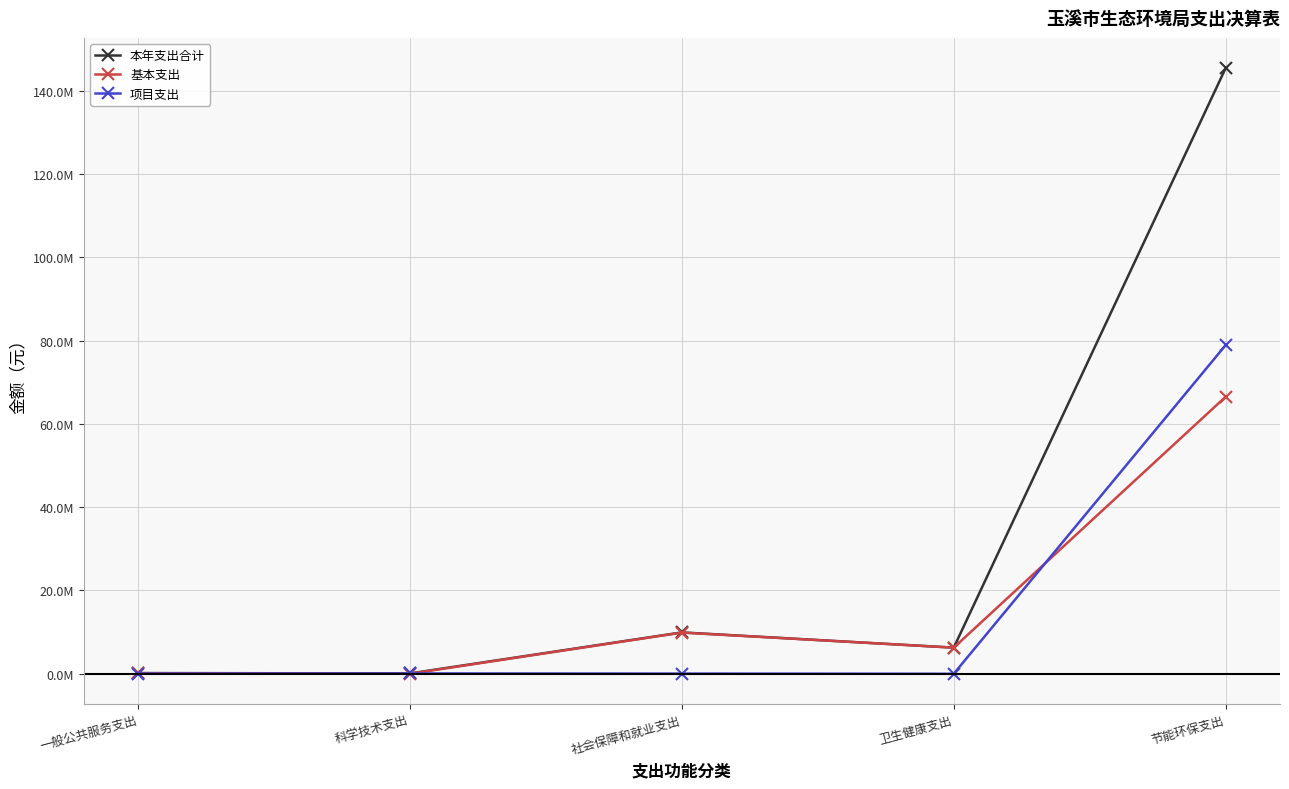

Where is 项目支出 nearest to the value 39441955?

科学技术支出